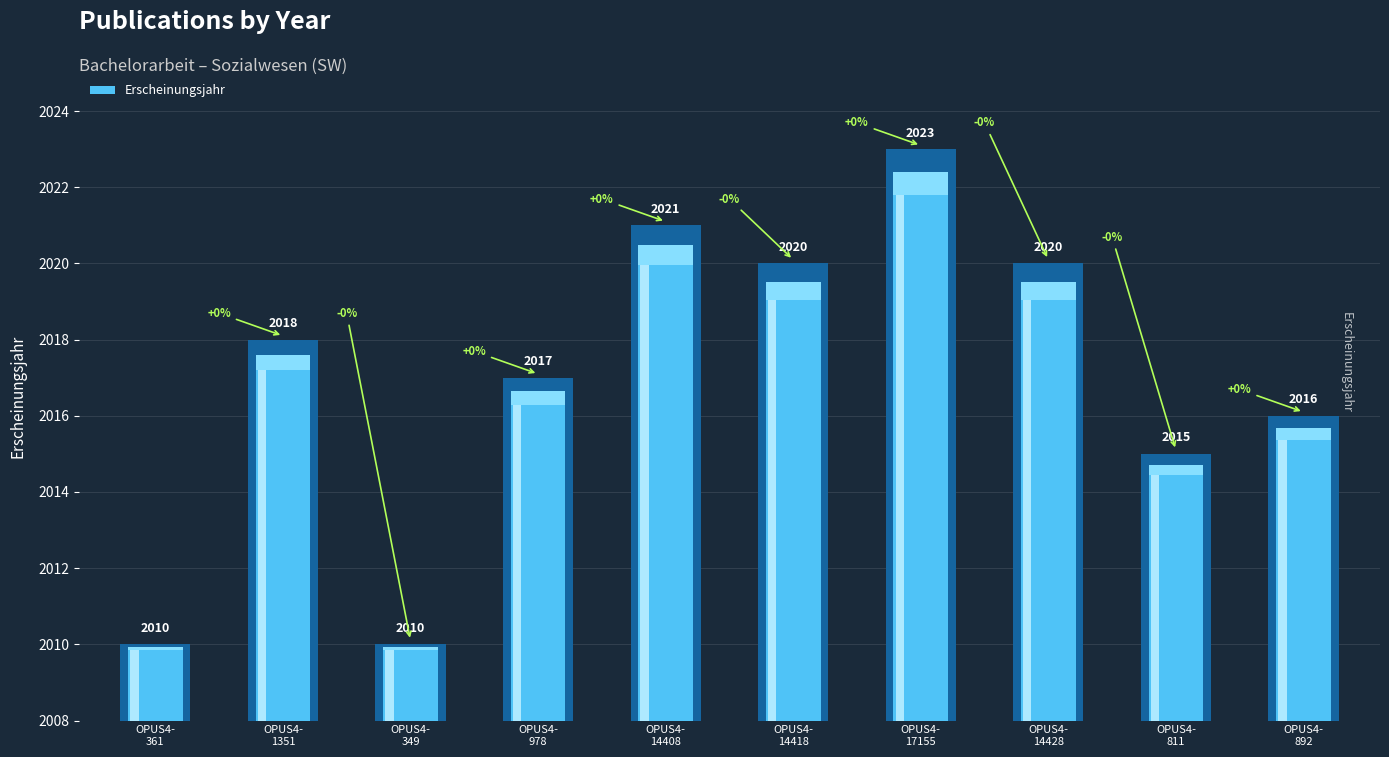

What is the difference between the values at OPUS4-892 and OPUS4-811?

1